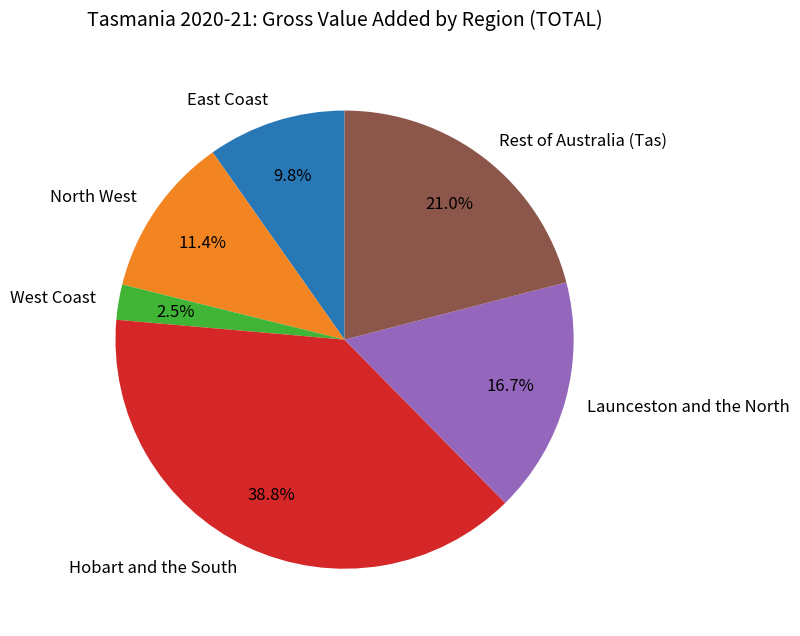

What percentage do Hobart and the South and North West together represent?

50.1%